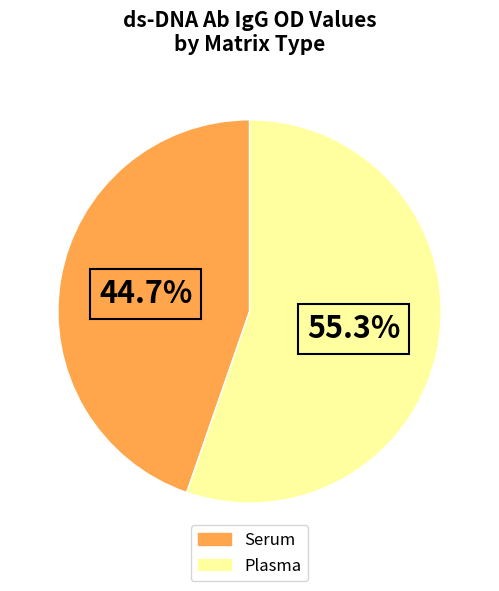

To the nearest percent, what is the difference between the largest and smallest slice percentages?

11%